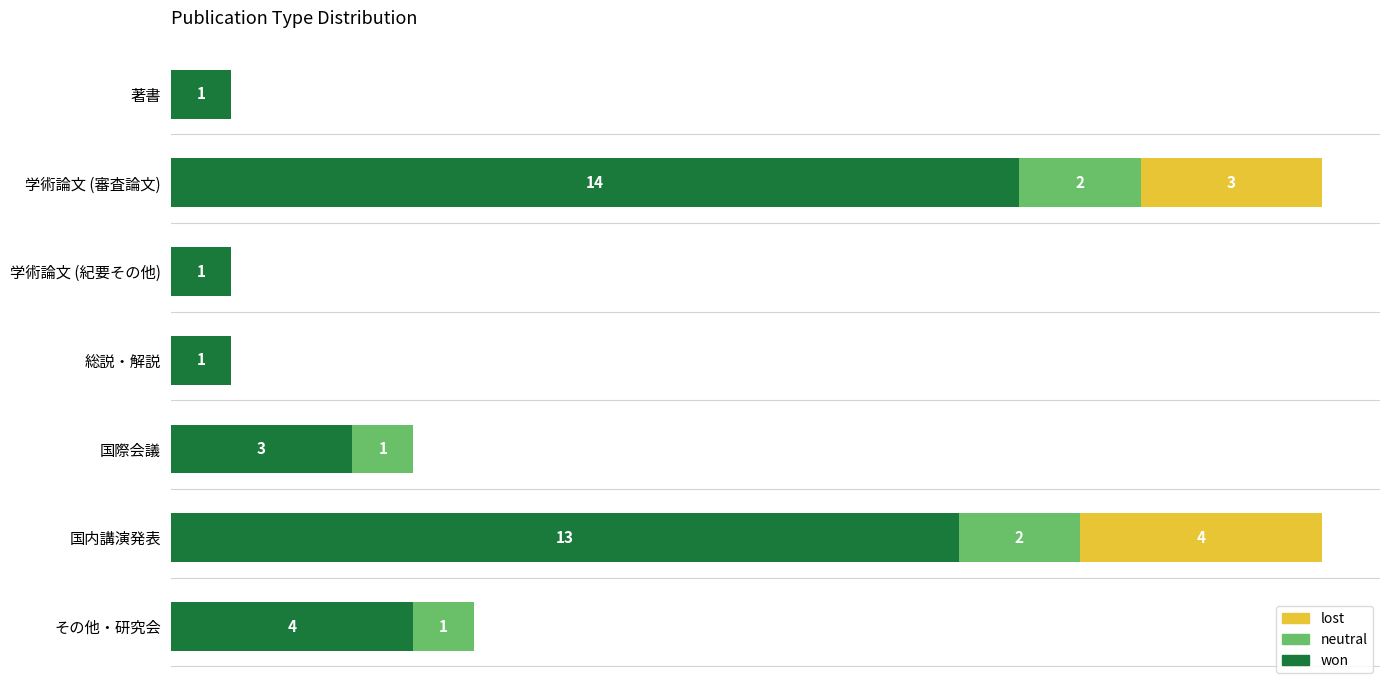

At which label does won reach its peak?

学術論文 (審査論文)